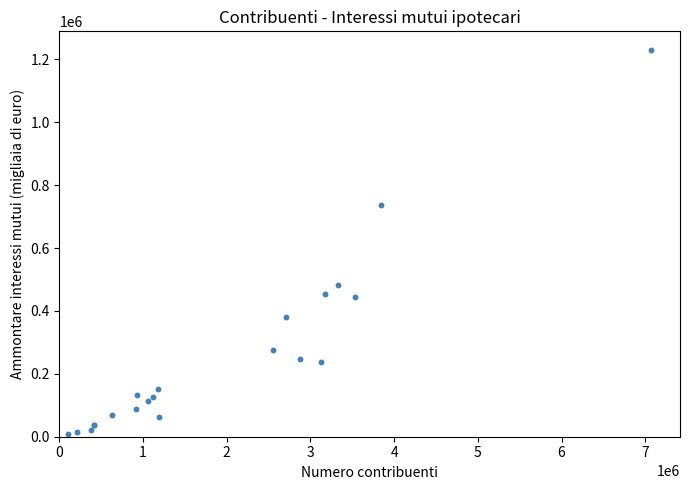

What Y value in the scatter plot is closest to 618787?

735944